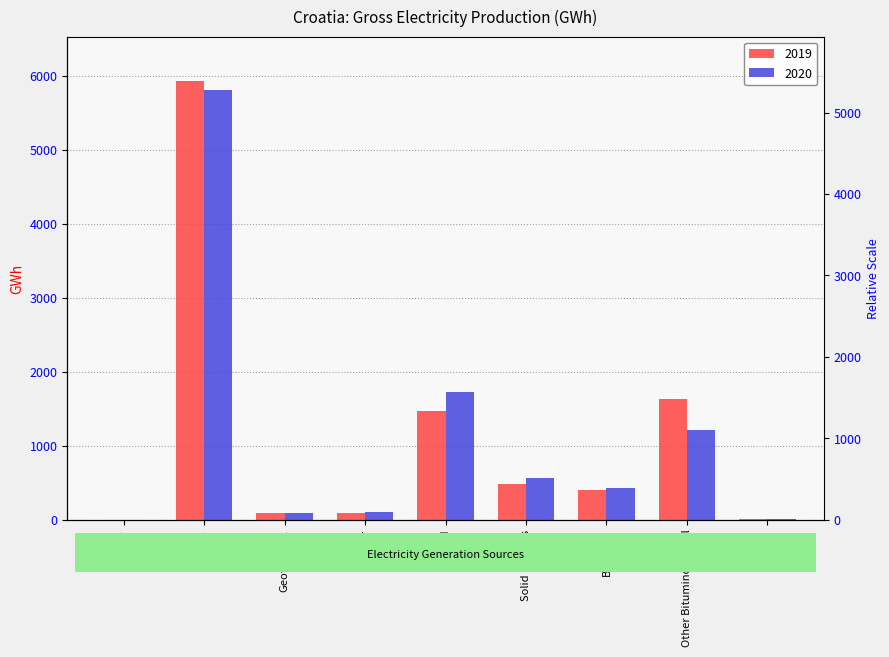

Rank the series by their average value, from highest to lowest.

2019, 2020